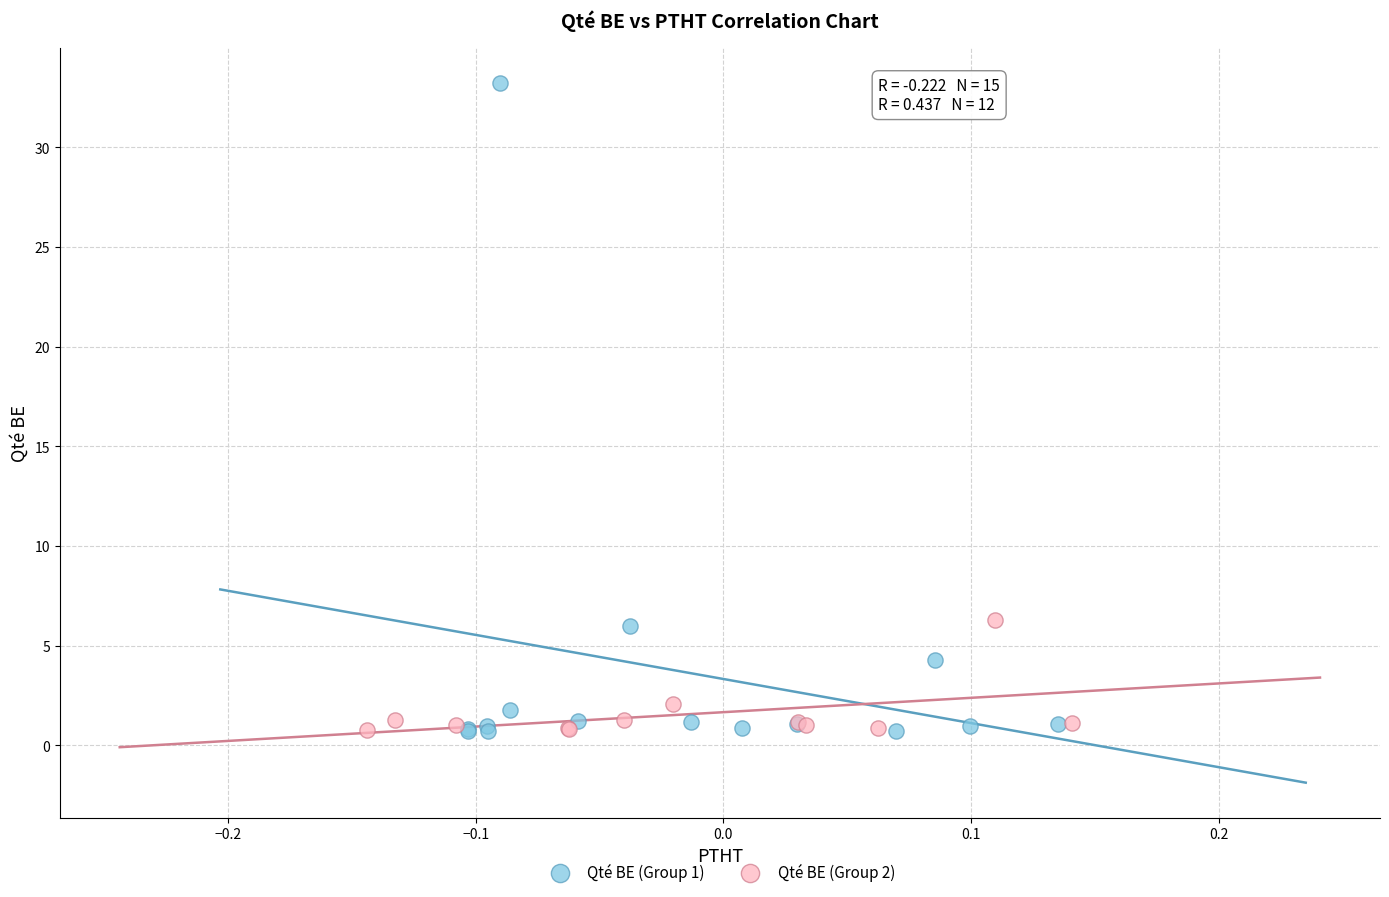

Which series has the largest Y range (max minus min)?

Qté BE (Group 1)